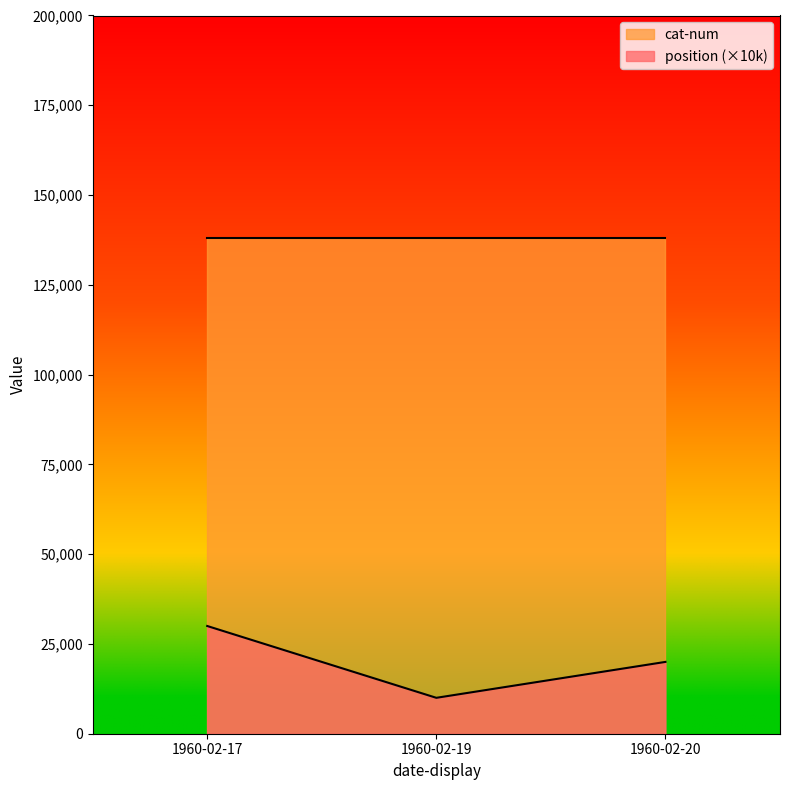

Reading right to left, list all the values displayed in this chart.

position: 1960-02-17=3	1960-02-20=2	1960-02-19=1
cat-num: 1960-02-17=138133	1960-02-20=138133	1960-02-19=138133